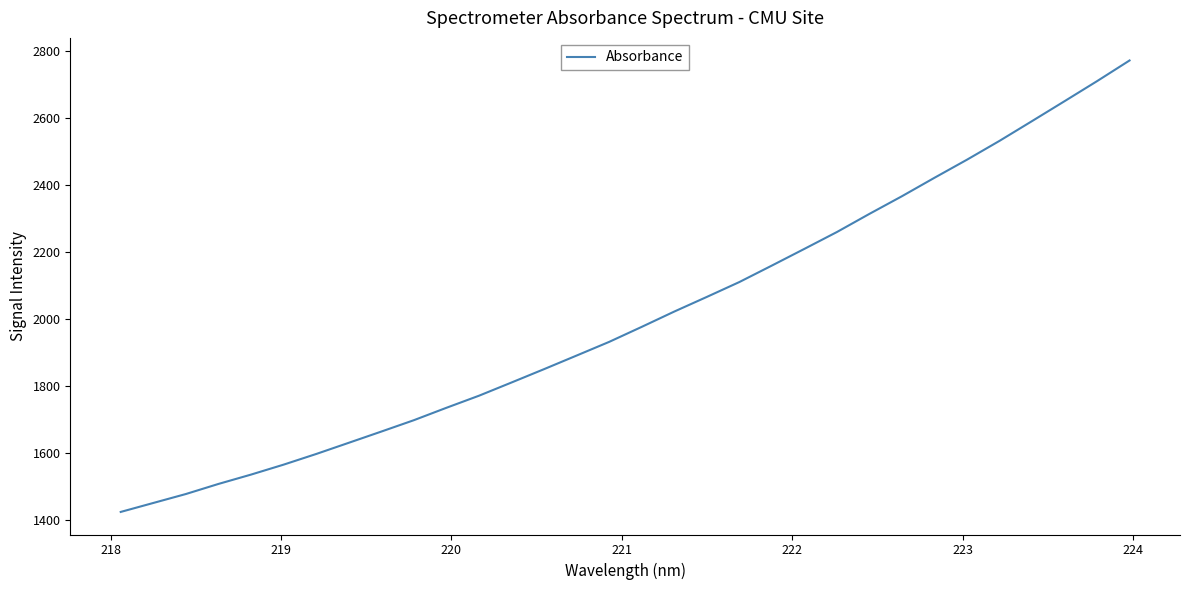

What is the difference between the maximum and minimum values?

1349.7